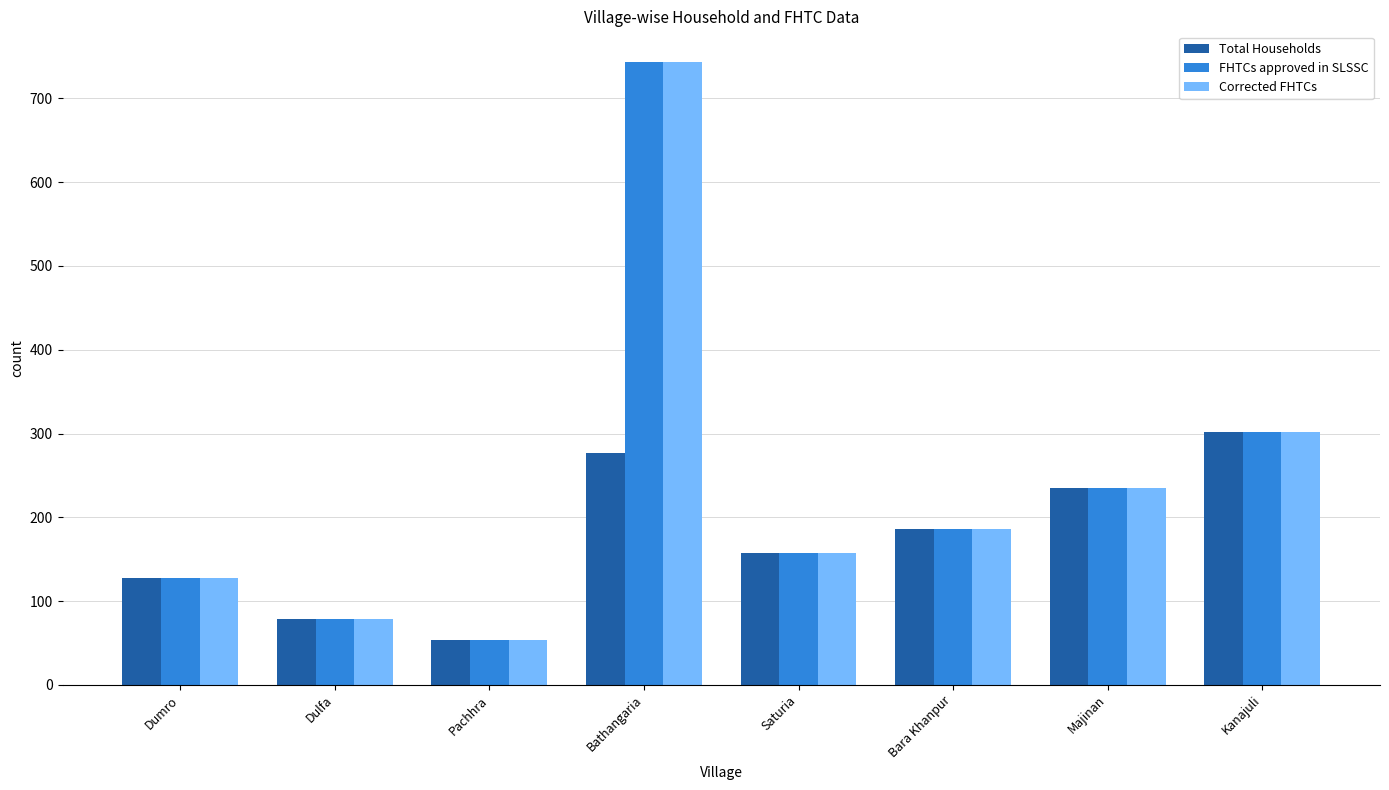

At which label does Total Households reach its peak?

Kanajuli